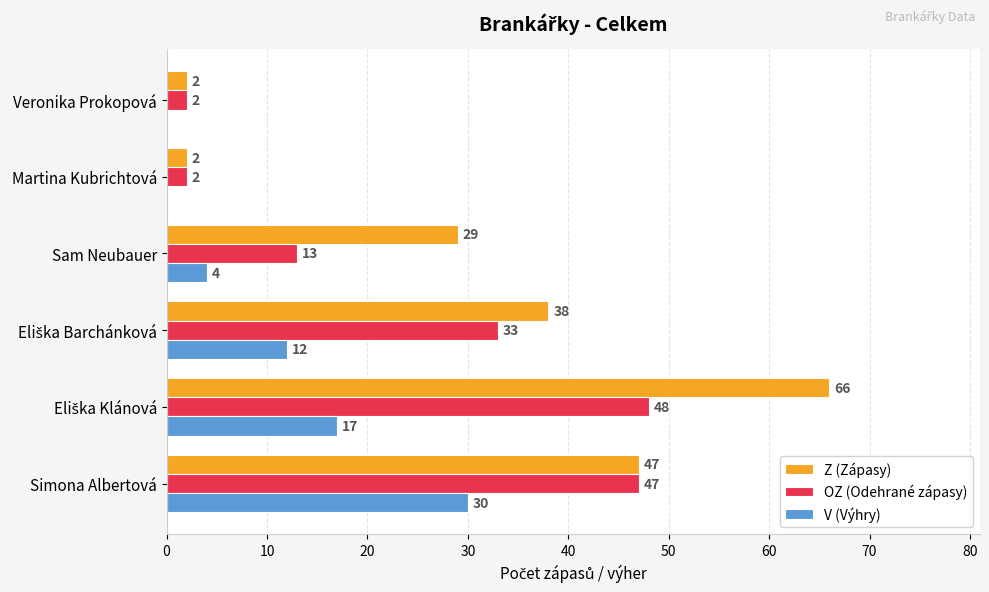

What is the highest value of the V (Výhry) series?

30